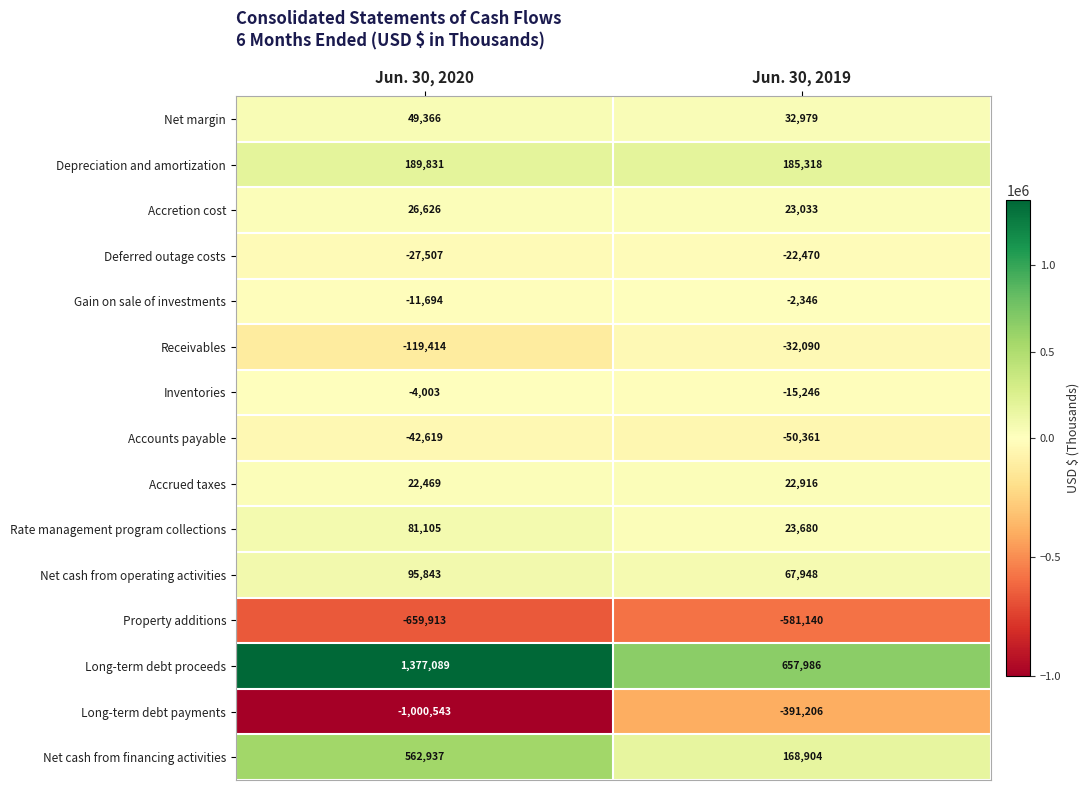

What is the maximum value for Accrued taxes?

22916